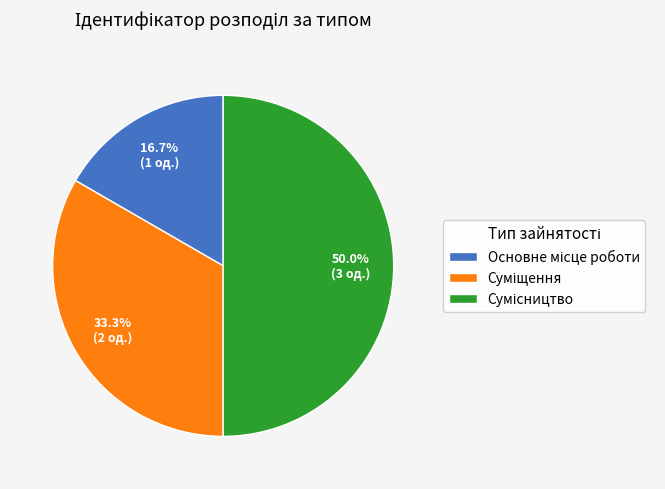

Does Суміщення represent more than half of the total?

No